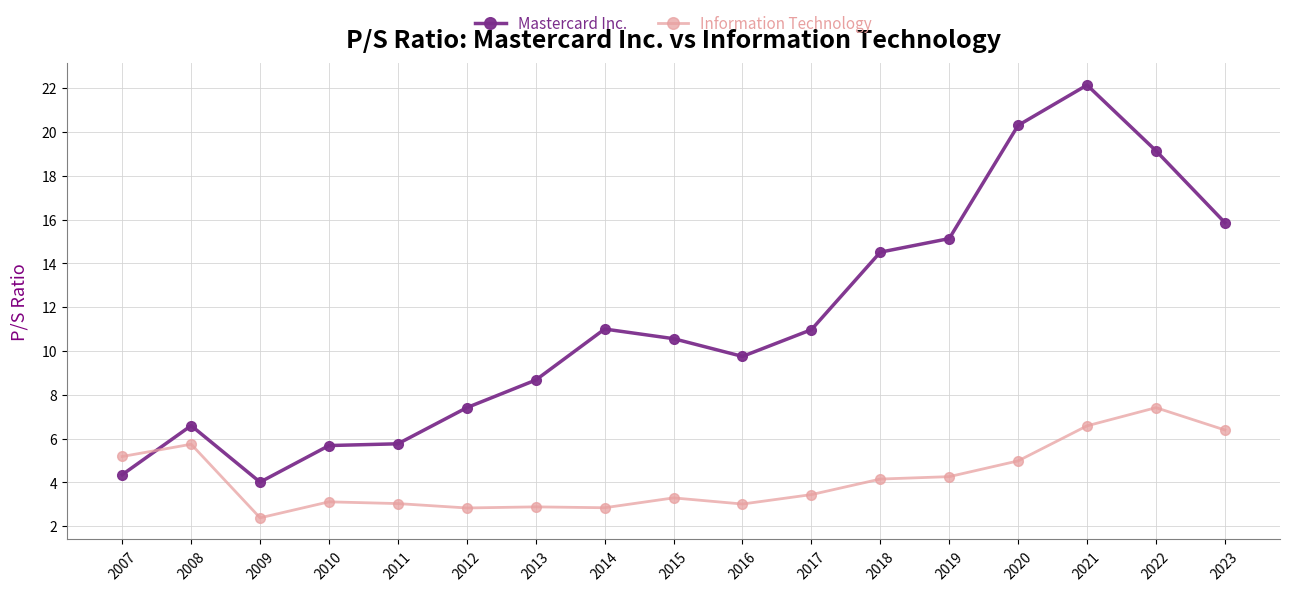

True or false: Information Technology has more than 2 interior local peaks.

True